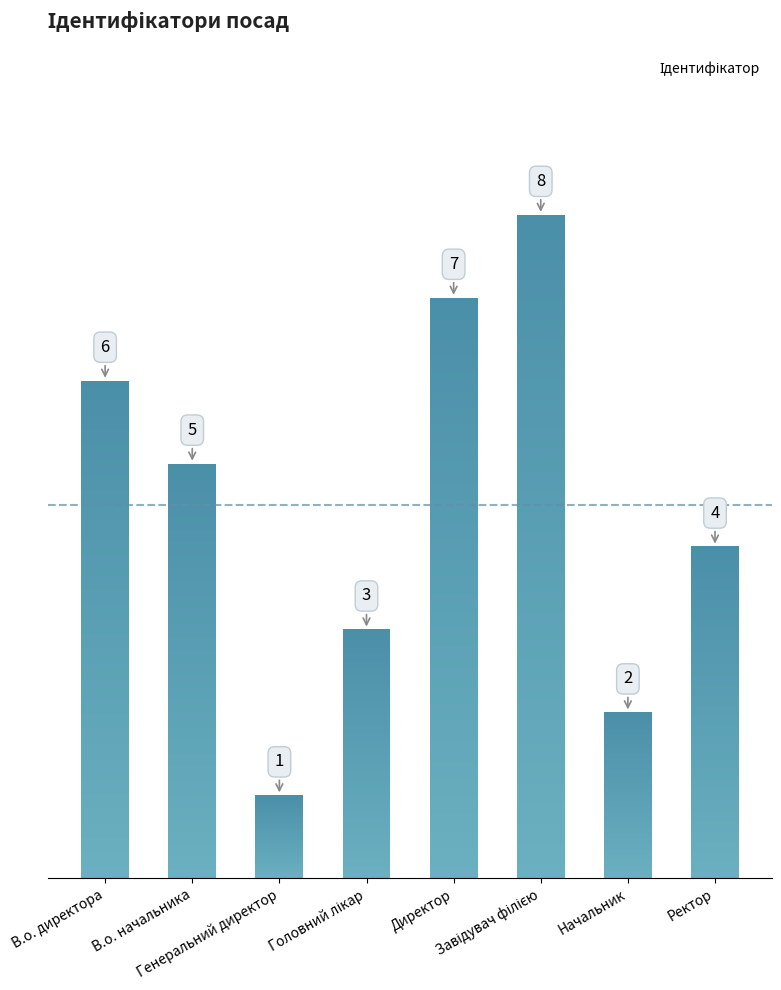

What is the minimum value shown in the chart?

1